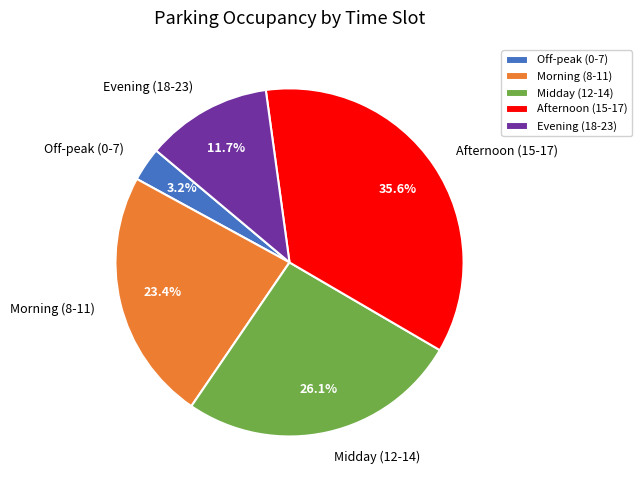

To the nearest percent, what is the difference between the largest and smallest slice percentages?

32%